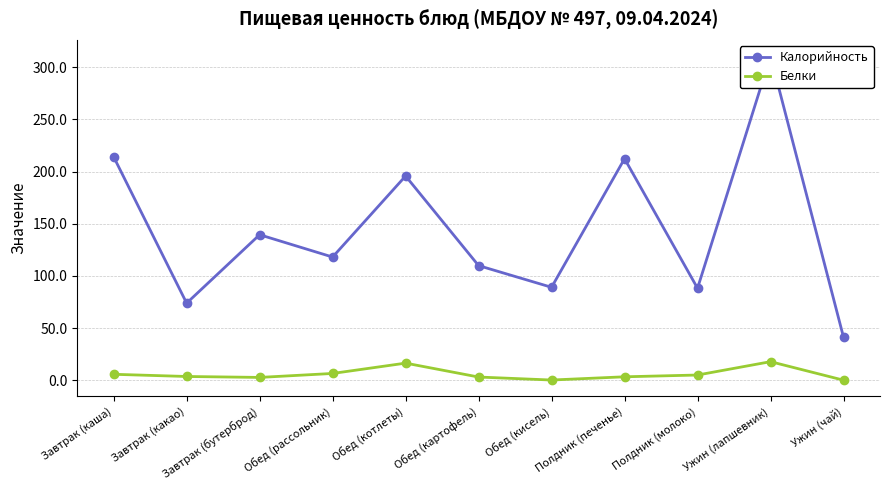

What value does the Белки series have at Завтрак (каша)?

5.7